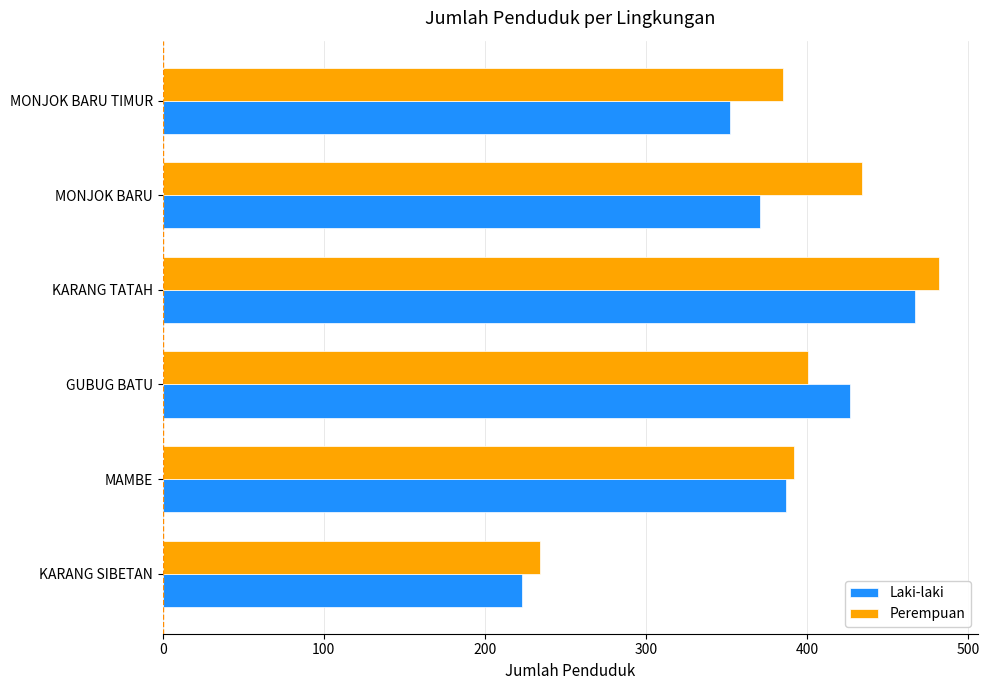

Rank the series by their average value, from lowest to highest.

Laki-laki, Perempuan